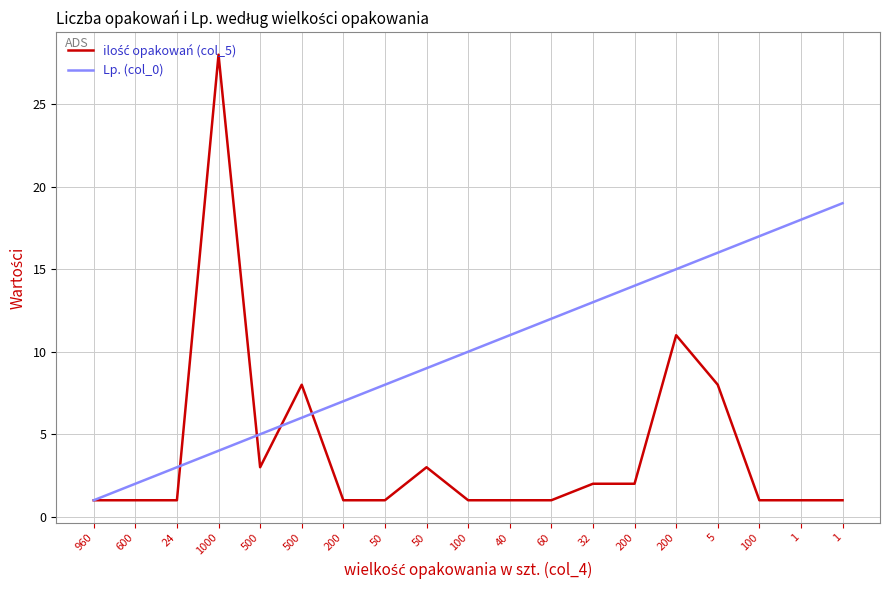

Does the chart have visible grid lines?

Yes